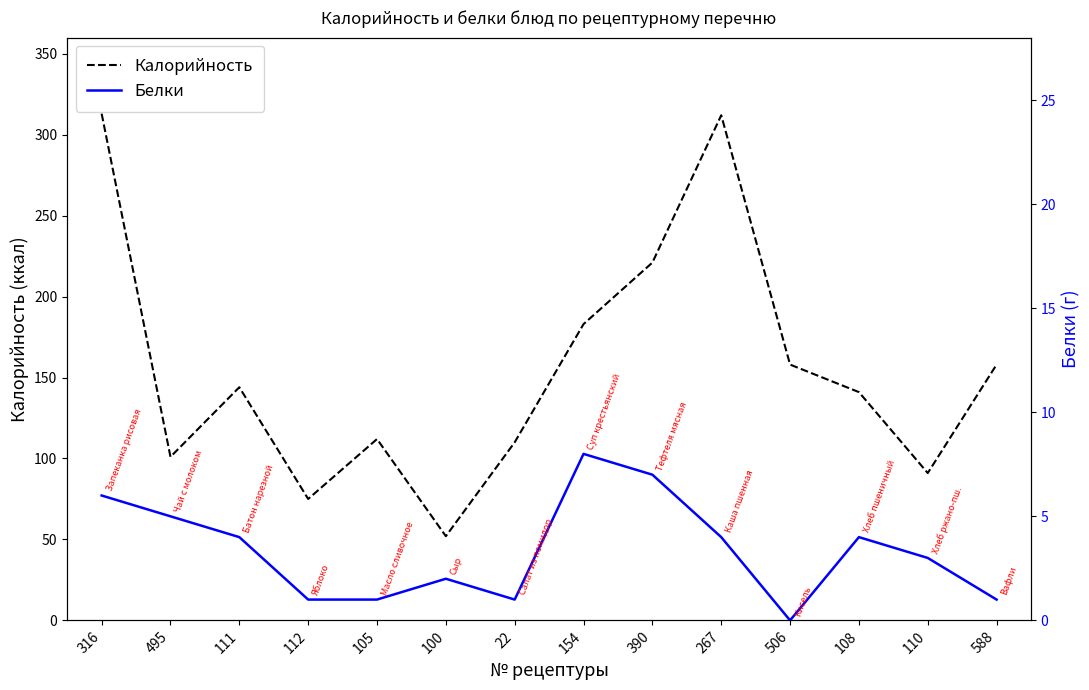

What is the sum of all Белки values?

47